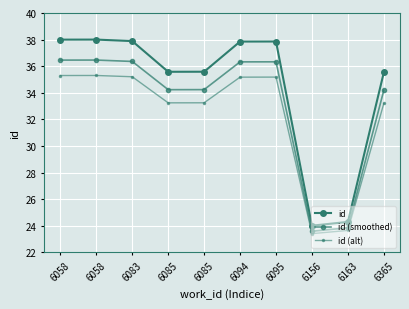

Rank the categories by id value from highest to lowest.

6058, 6058, 6083, 6095, 6094, 6085, 6085, 6365, 6163, 6156